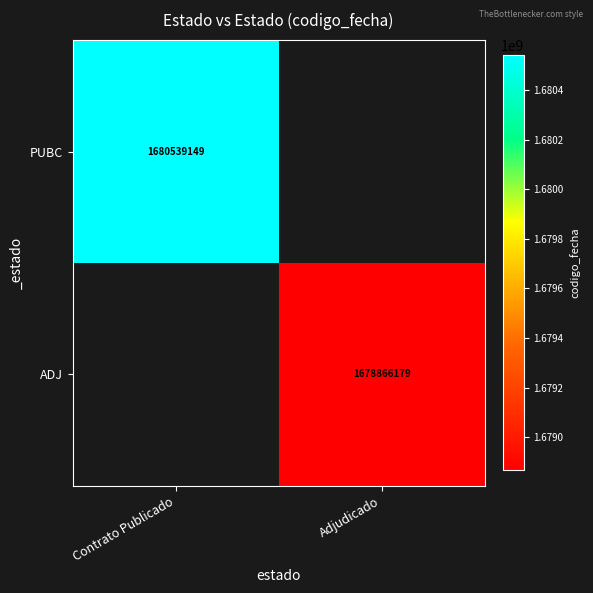

Is it true that ADJ equals 1678866179 at Adjudicado?

True